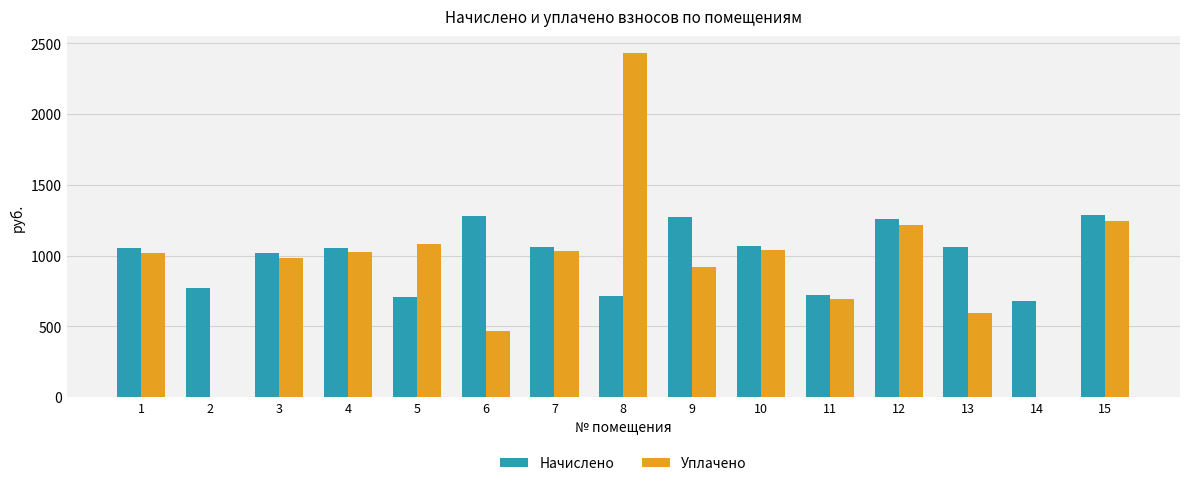

At which label is Уплачено closest to 1215?

12